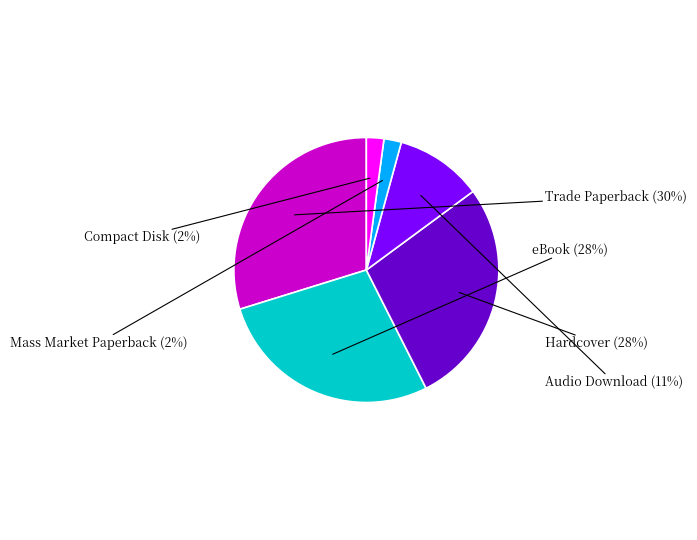

Is there a majority slice in this chart?

No